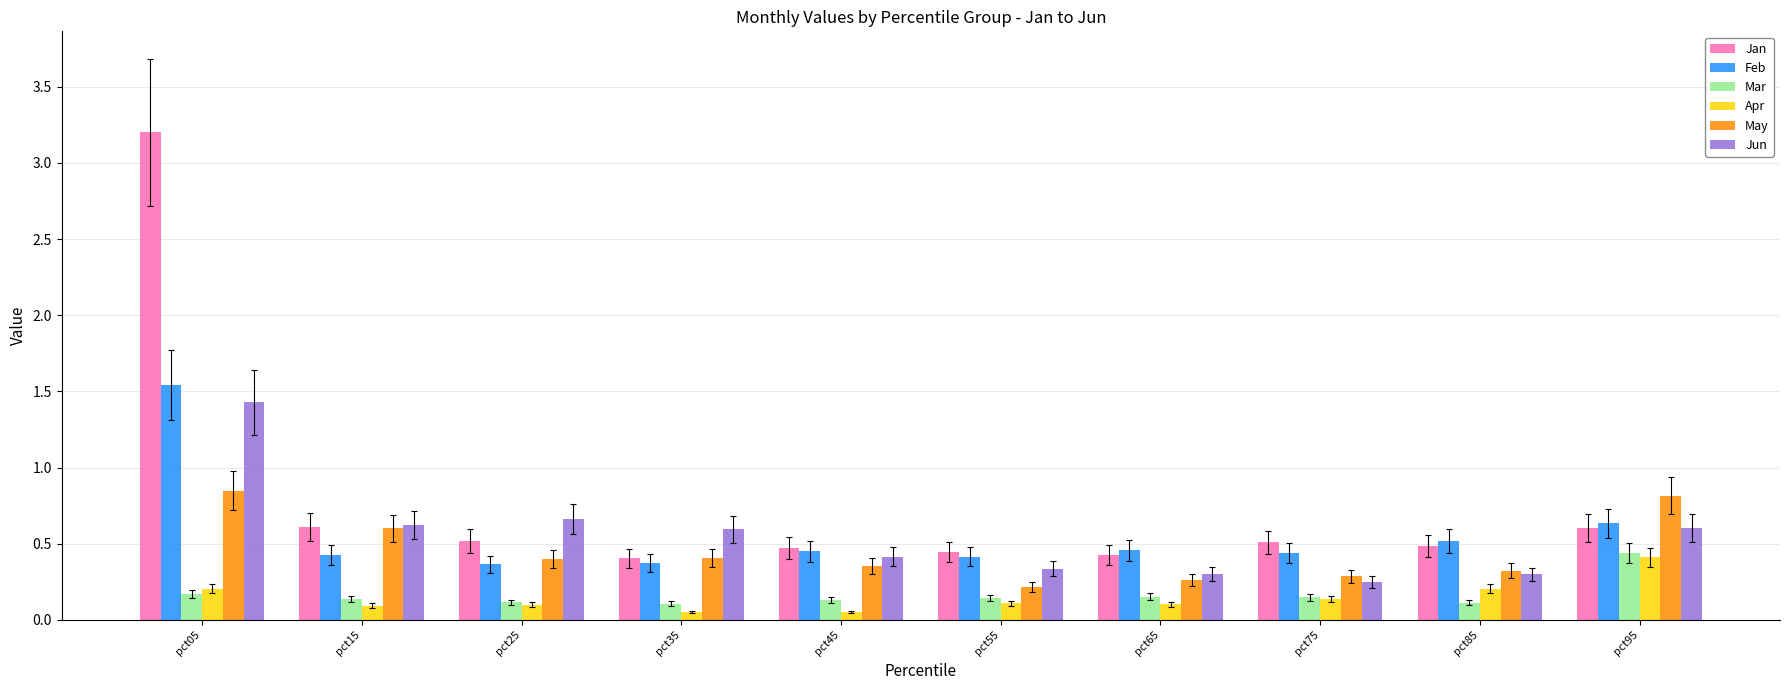

How many Mar values are between 0 and 1?

10